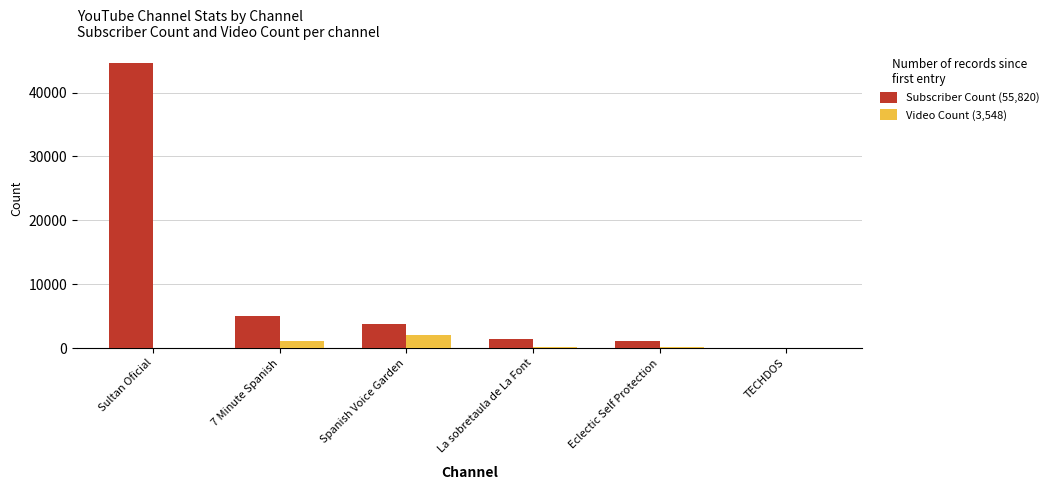

At which category is the sum across all series the highest?

Sultan Oficial